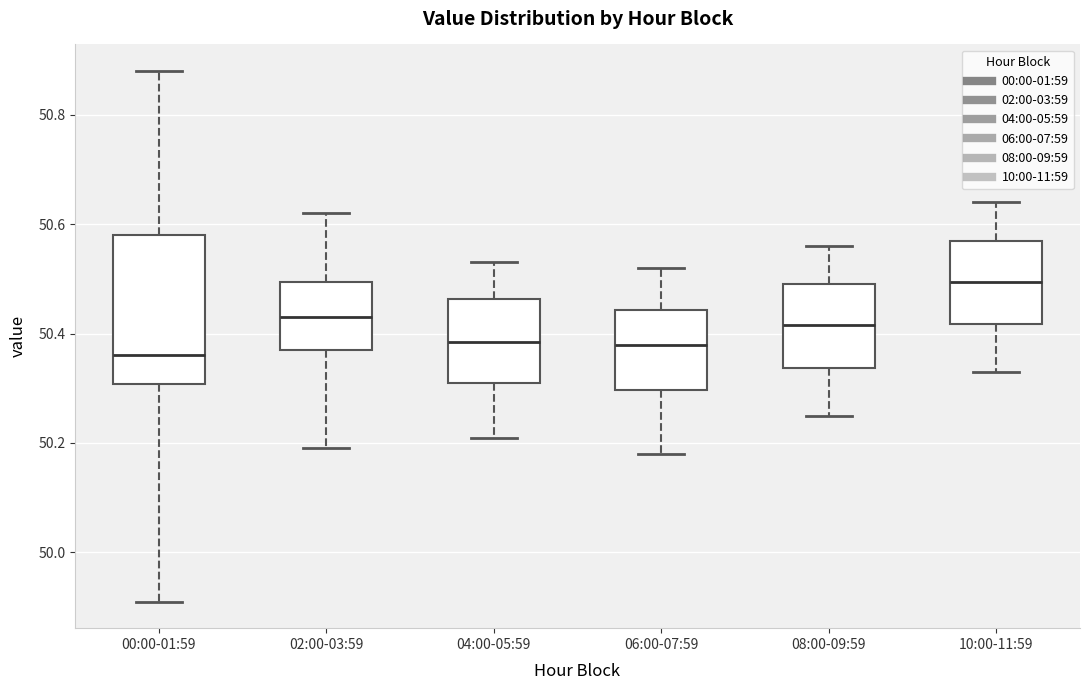

Where is the upper edge of the box for 08:00-09:59 on the y-axis? The values are not printed on the chart, so give them approximately, as read against the axis.

50.50